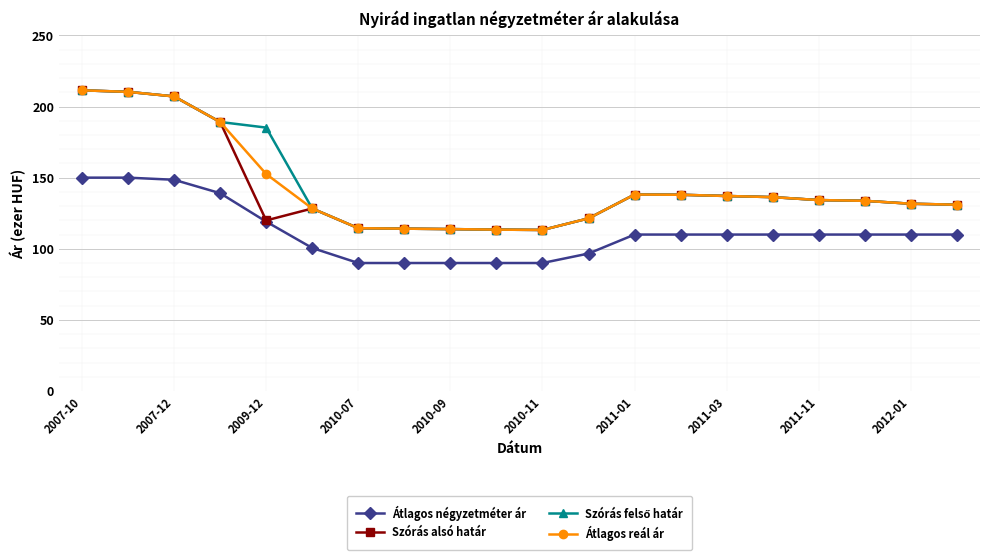

Does the chart have visible grid lines?

Yes